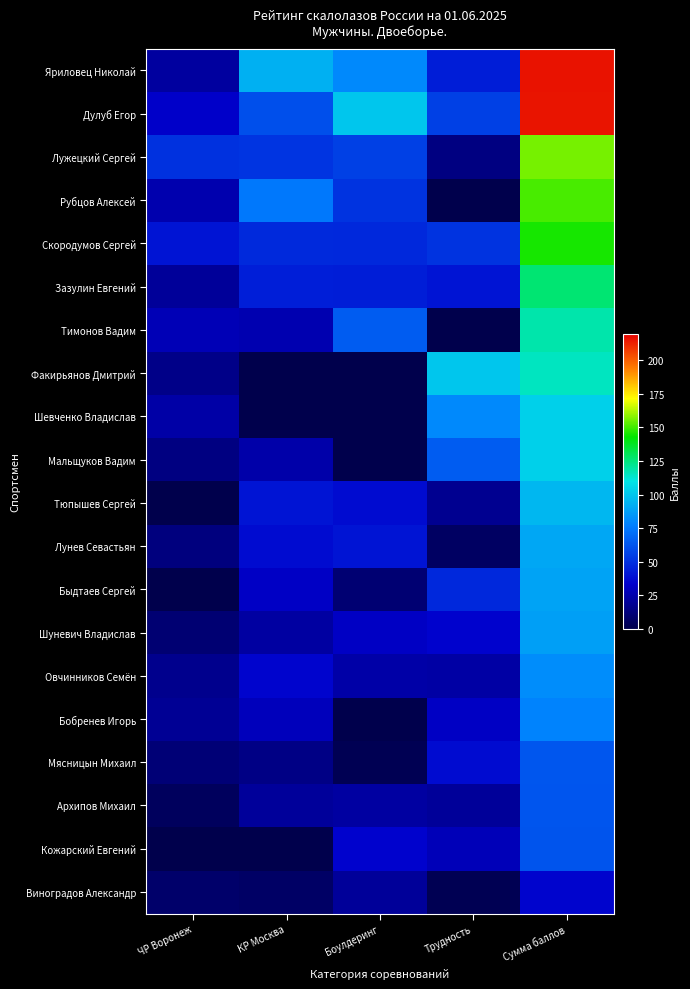

What is the total value across all series at Боулдеринг?

661.0